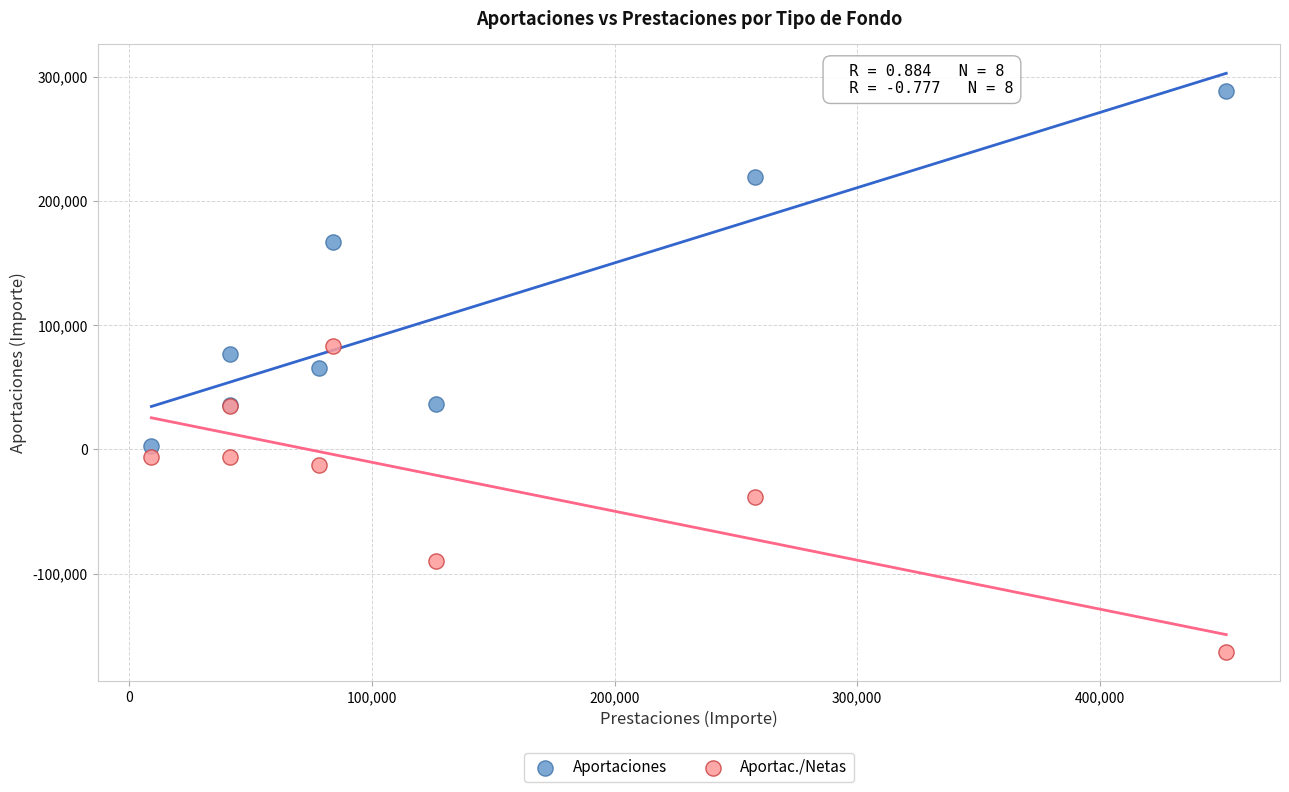

Which series contains the lowest Y value?

Aportac./Netas